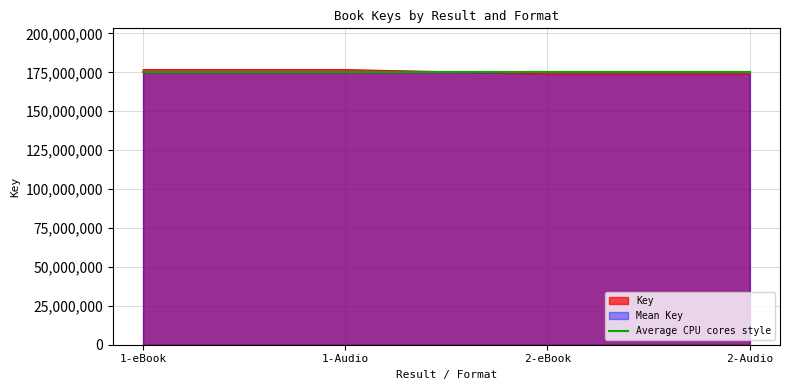

Is it true that the value at 2-Audio is 41951036?

False